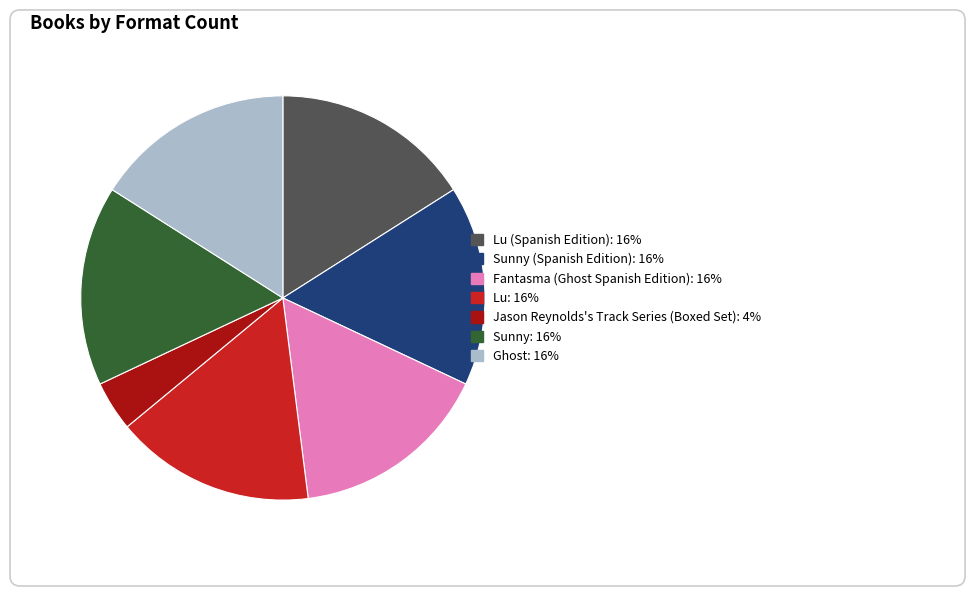

Do Fantasma (Ghost Spanish Edition) and Sunny (Spanish Edition) together represent more than half of the pie?

No